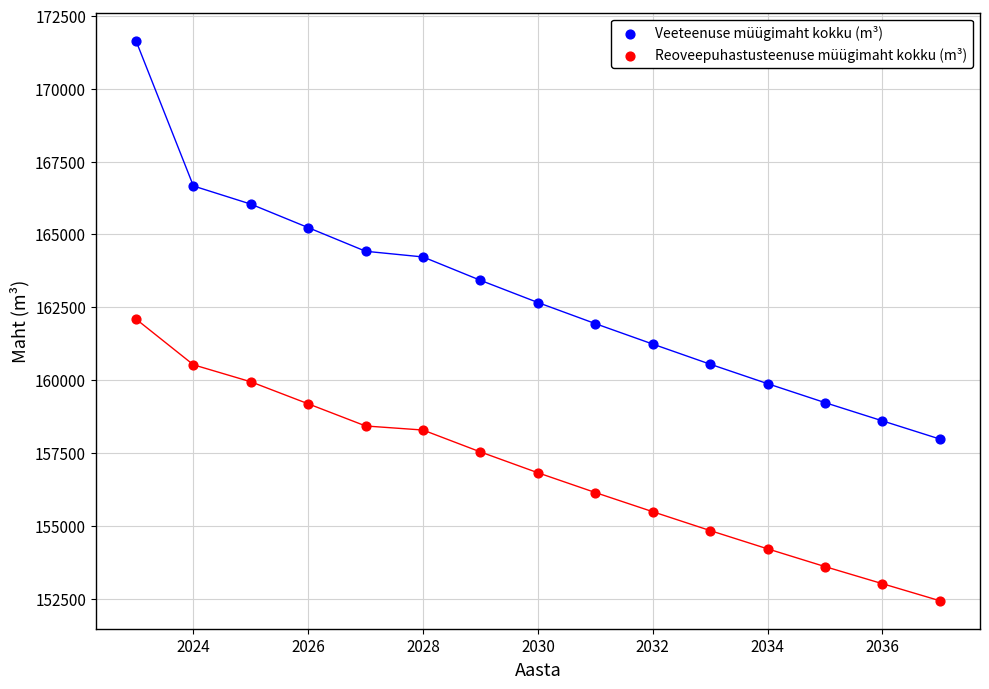

Which series has the widest spread of Y values?

Veeteenuse müügimaht kokku (m³)